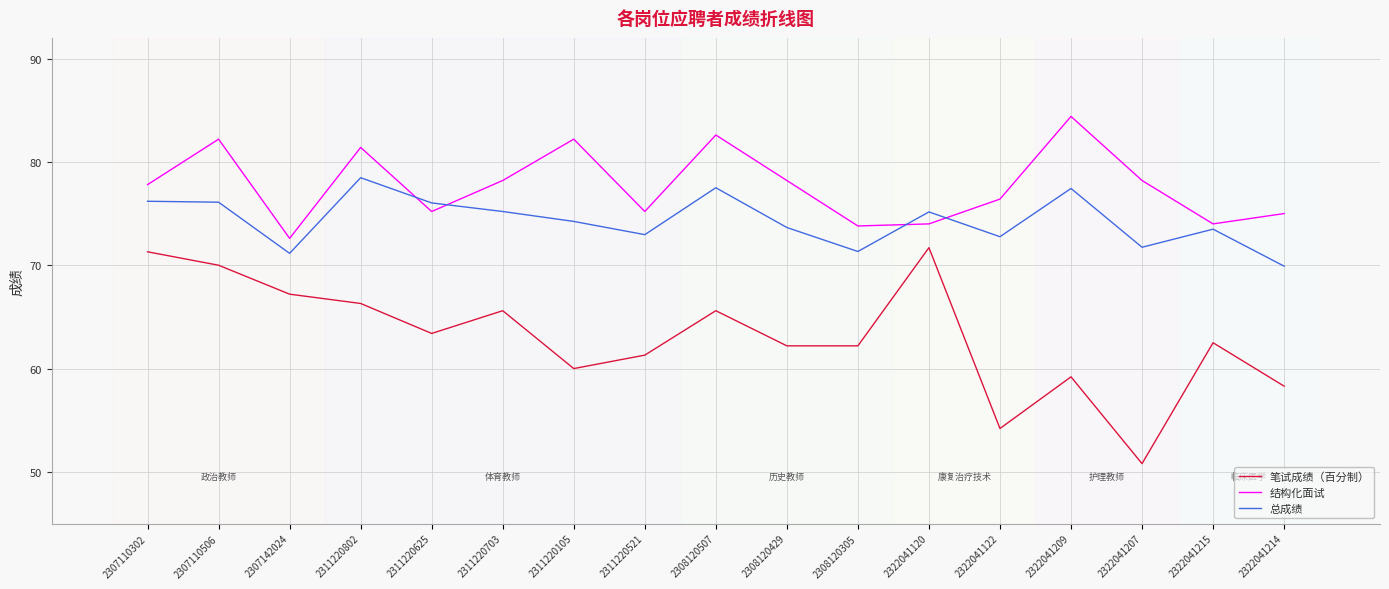

What position from the left is 2322041209?

14